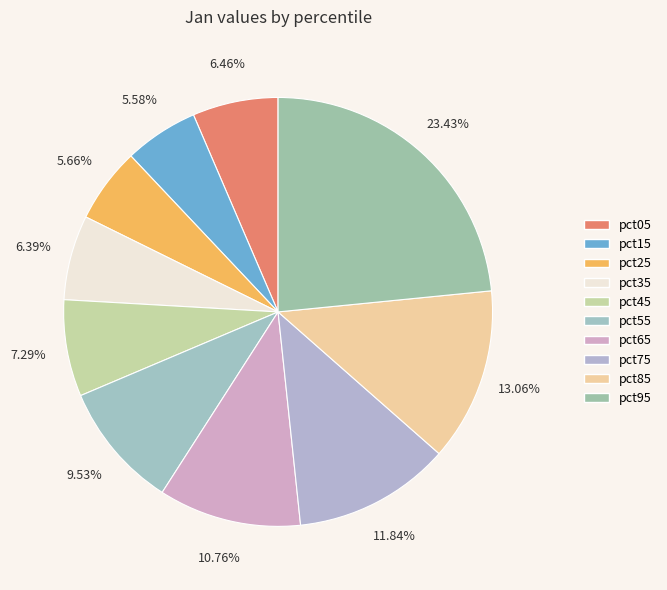

Combined, what portion of the pie is pct25 and pct85?

18.7%